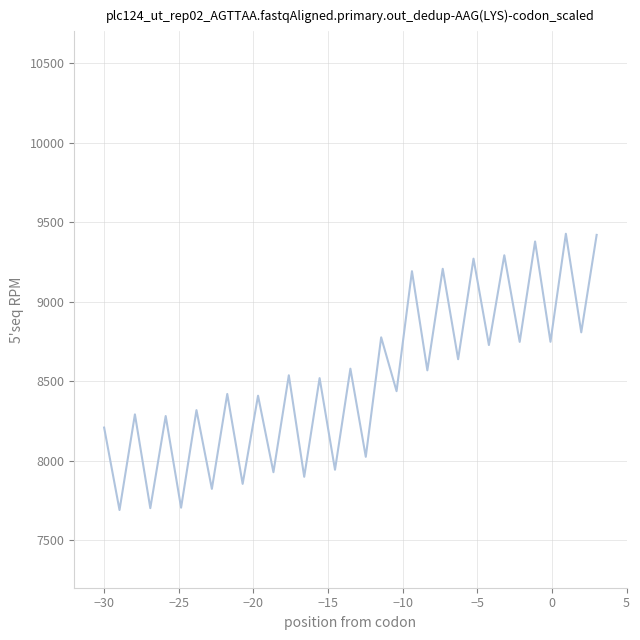

What is the smallest value displayed?

7688.7